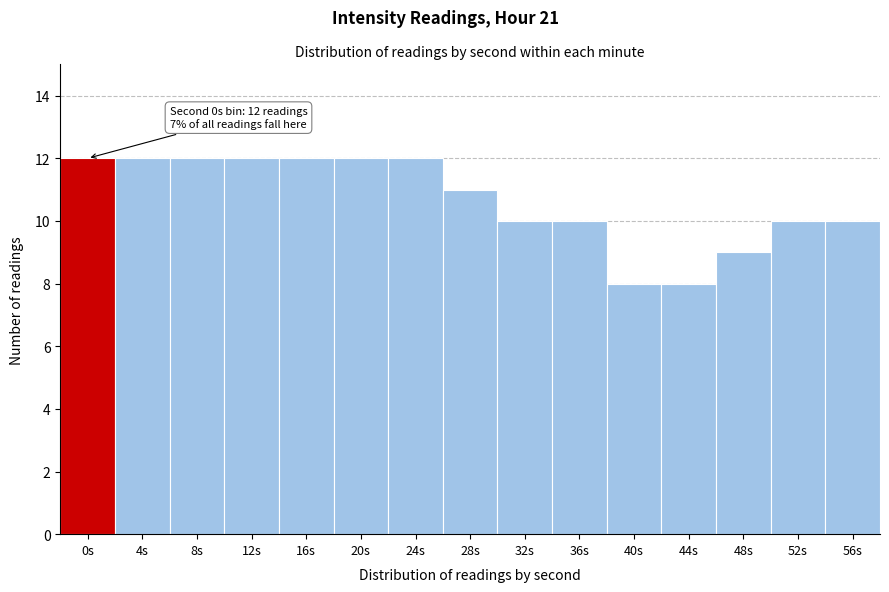

Reading left to right, extract all data points from this chart.

12	12	12	12	12	12	12	11	10	10	8	8	9	10	10